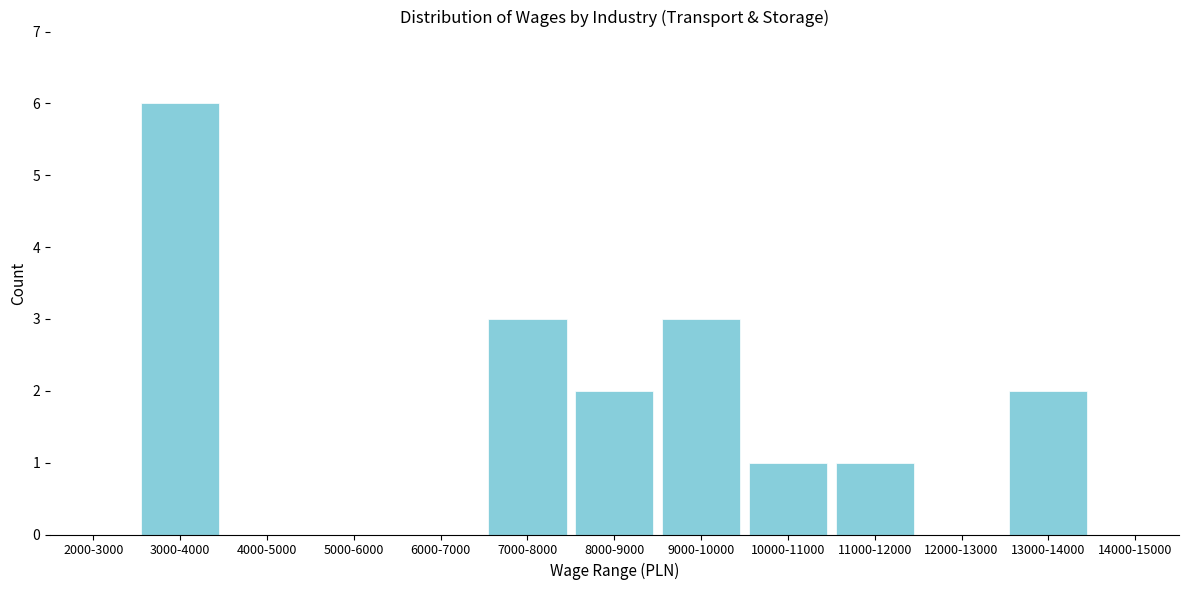

Reading left to right, what are all the values shown in this chart?

2000-3000=0	3000-4000=6	4000-5000=0	5000-6000=0	6000-7000=0	7000-8000=3	8000-9000=2	9000-10000=3	10000-11000=1	11000-12000=1	12000-13000=0	13000-14000=2	14000-15000=0